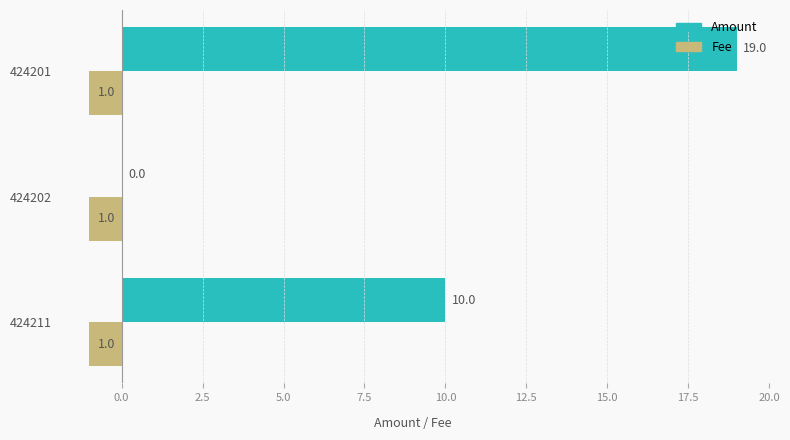

What is the sum of the Amount values at 424202 and 424211?

10